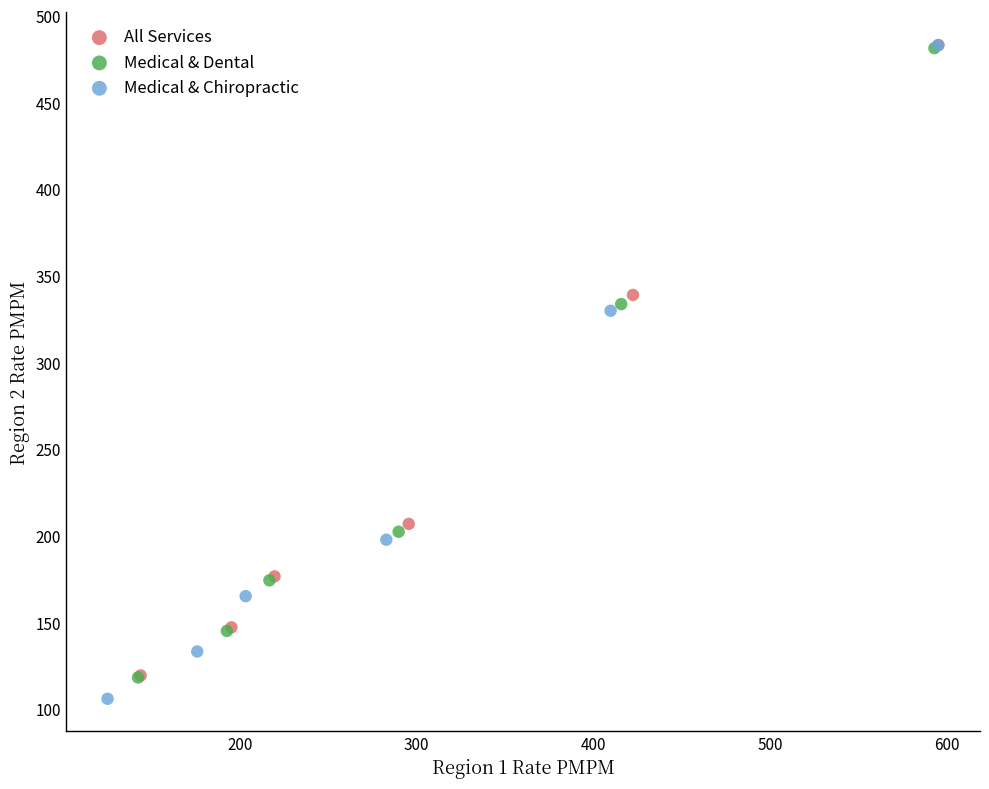

Which series has the largest Y range (max minus min)?

Medical & Chiropractic